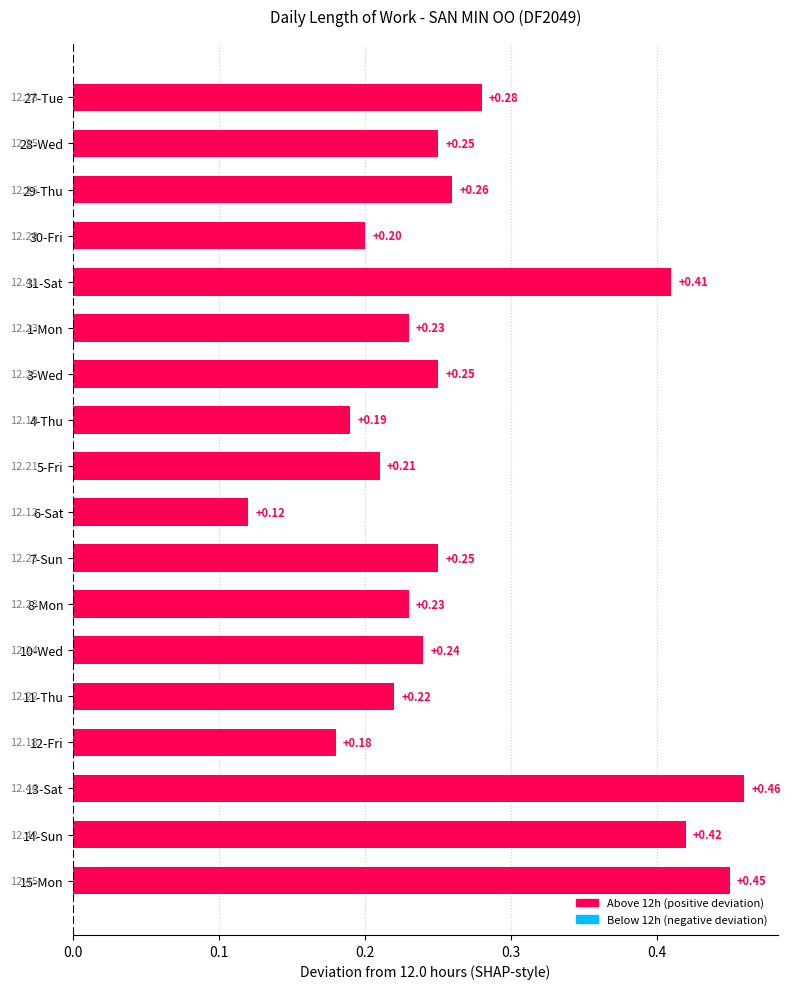

What is the sum of the values at 14-Sun and 5-Fri?

0.6